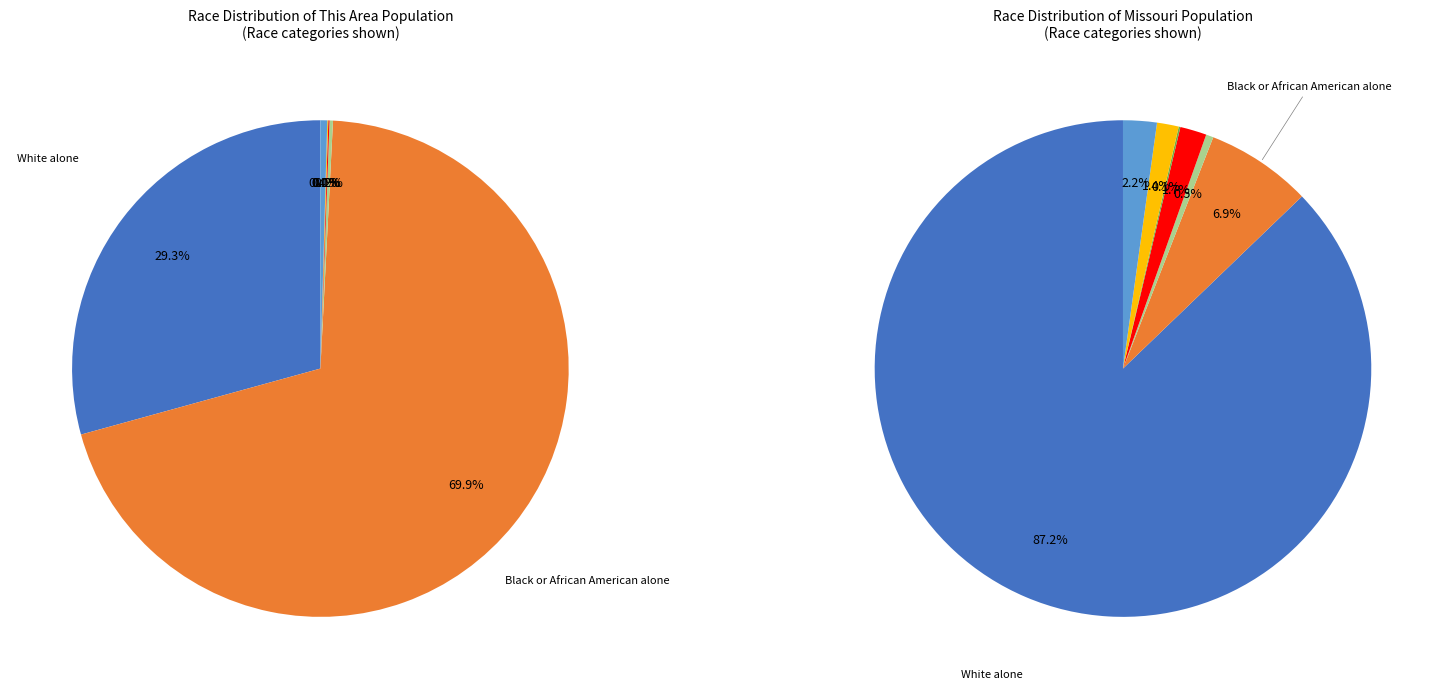

To the nearest percent, what is the average slice percentage?

14%